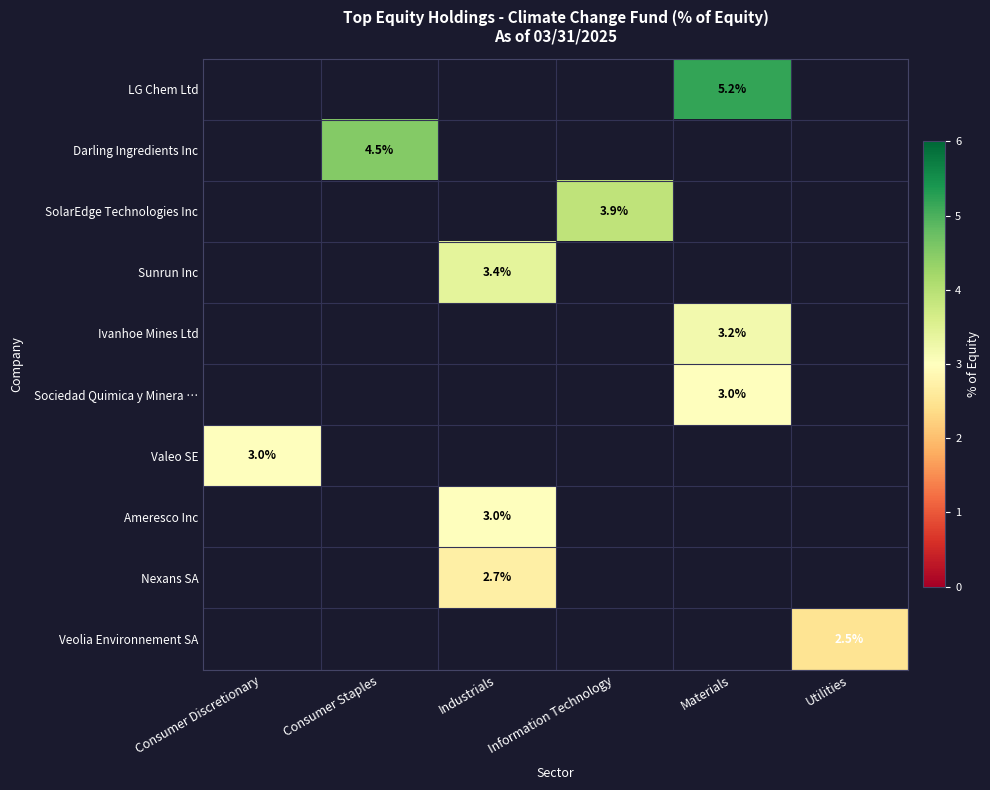

The Ameresco Inc series shows 3.0 at Industrials. True or false?

True